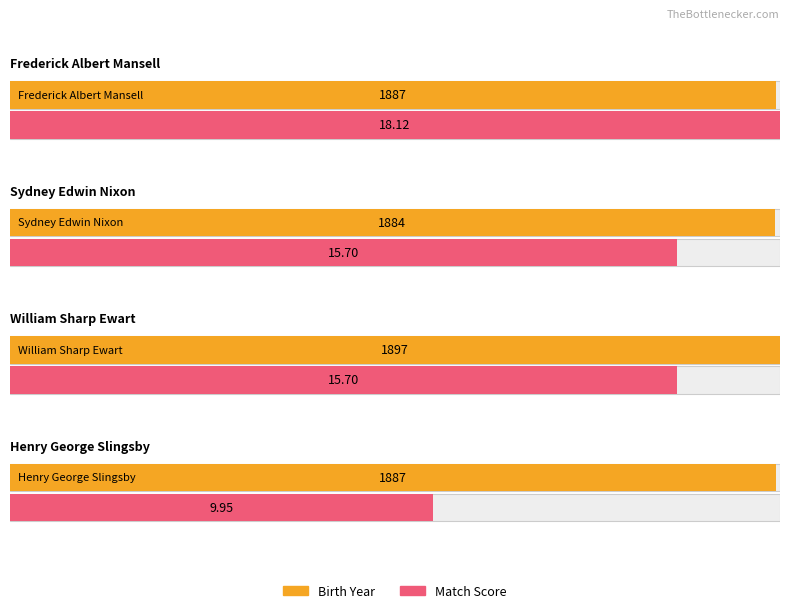

Which series has the widest spread of values?

Birth Year